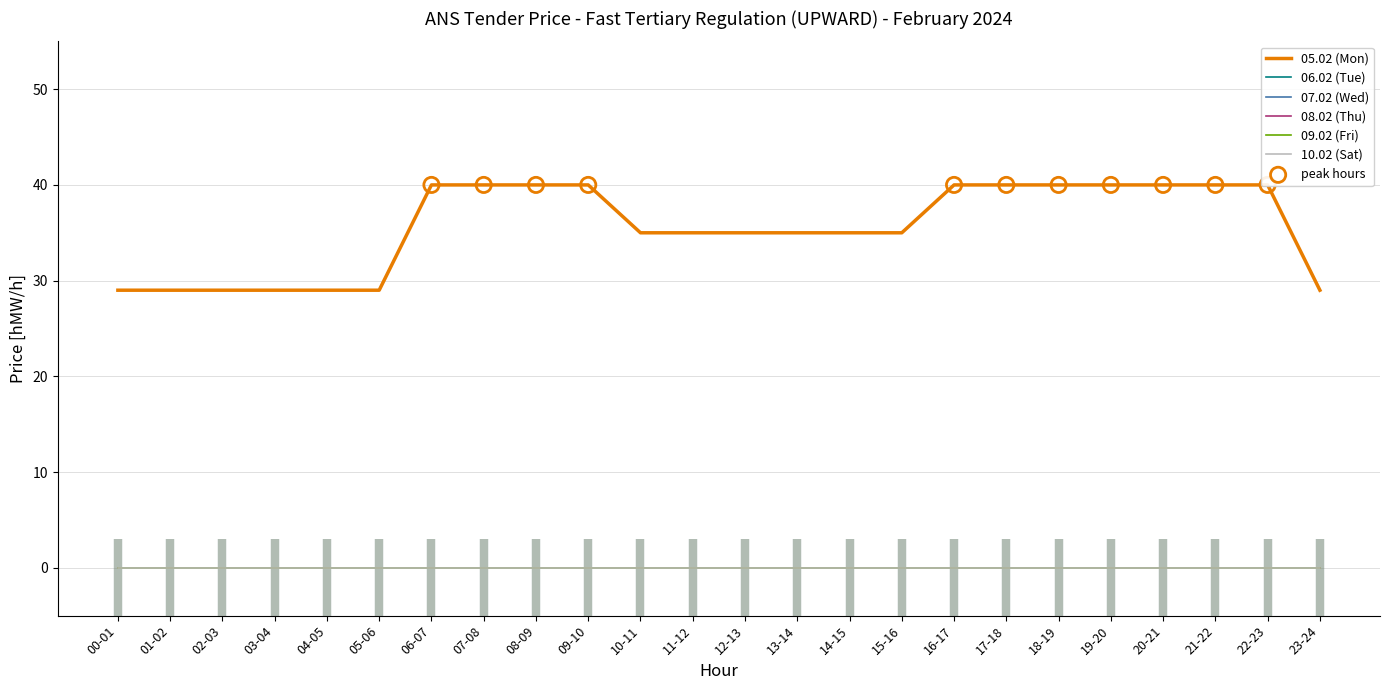

What are all the series names shown in the legend?

05.02 (Mon), 06.02 (Tue), 07.02 (Wed), 08.02 (Thu), 09.02 (Fri), 10.02 (Sat)